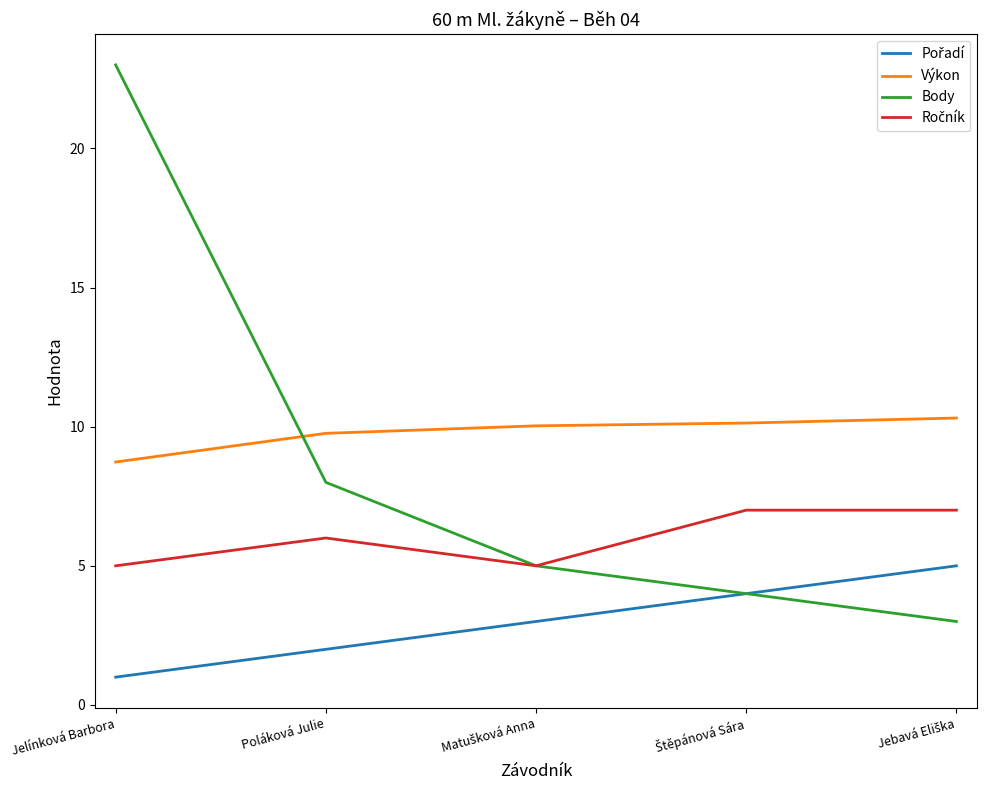

Does the chart display data point markers on the line(s)?

No